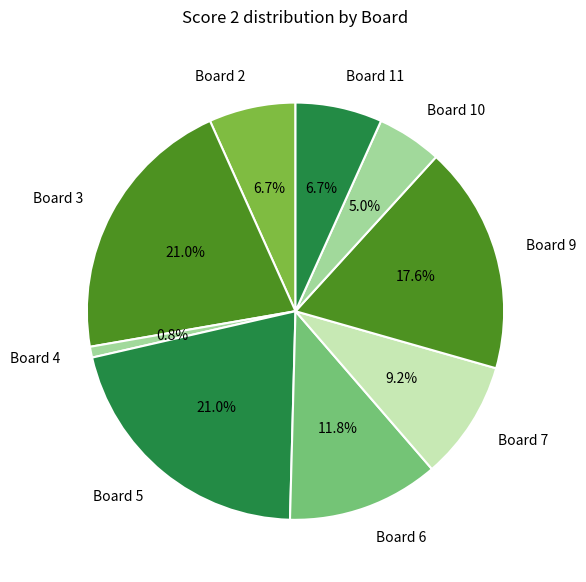

What percentage is the Board 3 slice, to the nearest percent?

21%